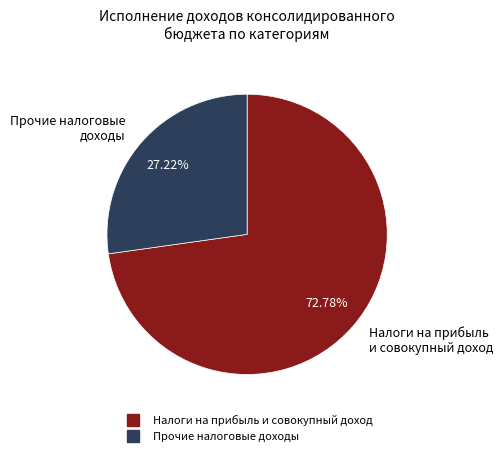

Does any single category account for the majority?

Yes